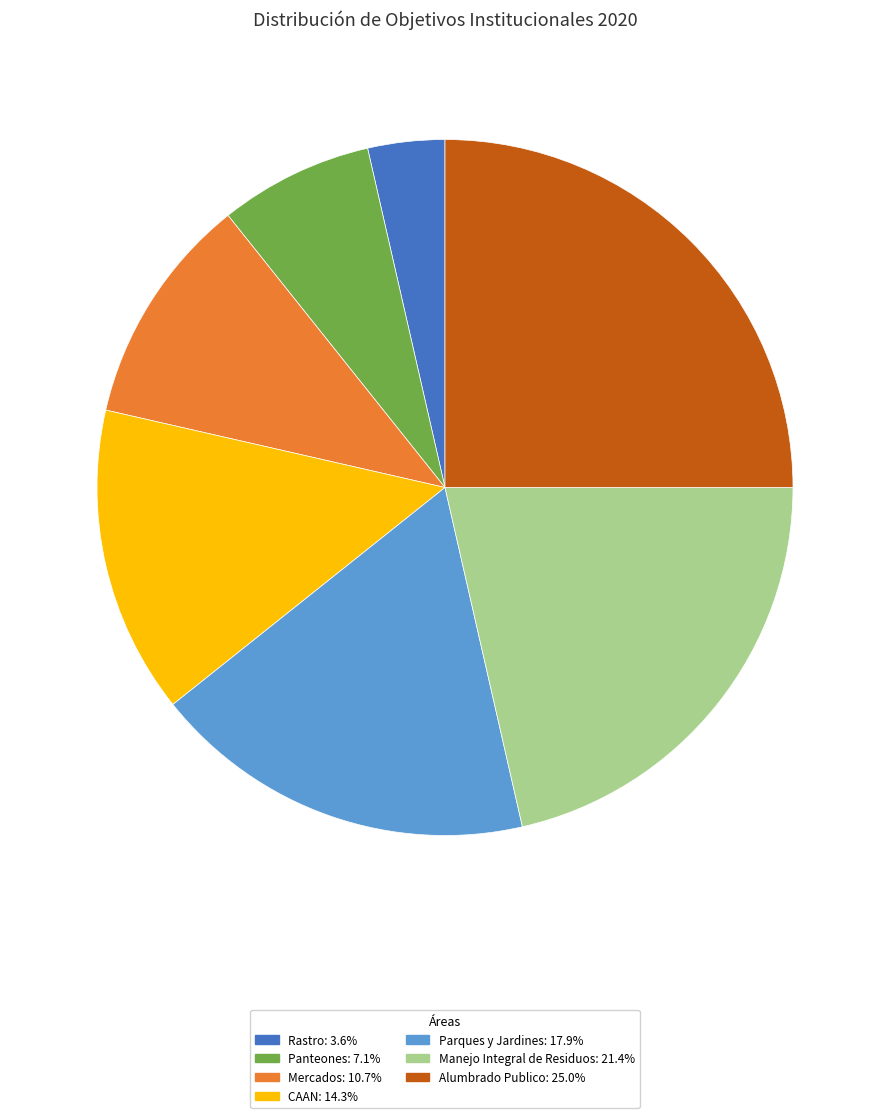

What is the ratio of the value at Manejo Integral de Residuos to the value at Mercados?

2.0